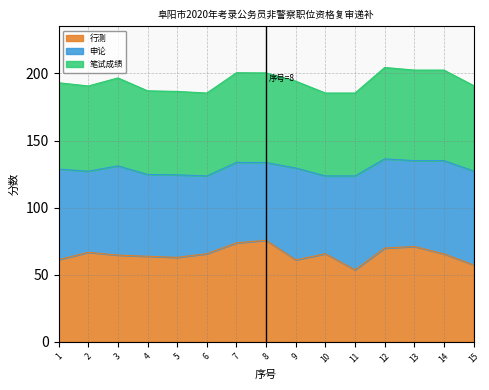

List the labels in order of 笔试成绩 value, smallest first.

6, 10, 11, 5, 4, 2, 15, 1, 9, 3, 8, 7, 13, 14, 12